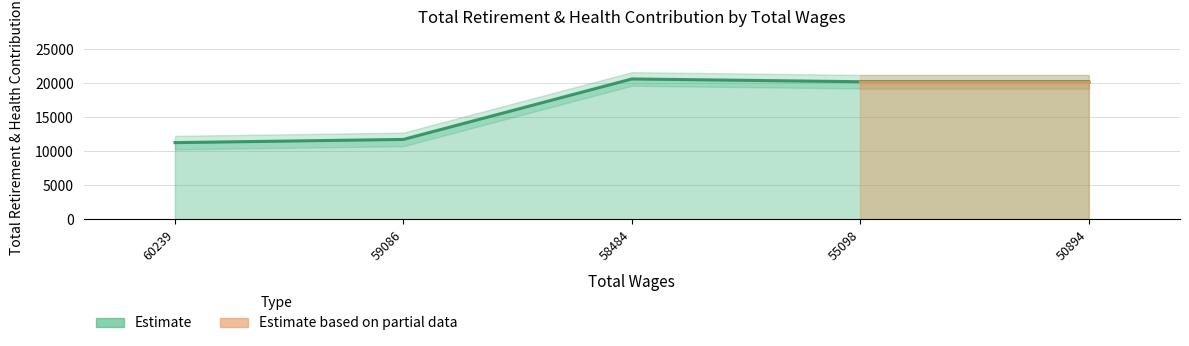

What is the value of the 1st point from the left?

11272